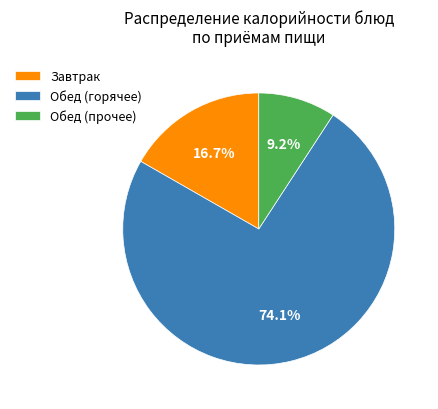

Combined, do Обед (прочее) and Обед (горячее) account for over 50%?

Yes